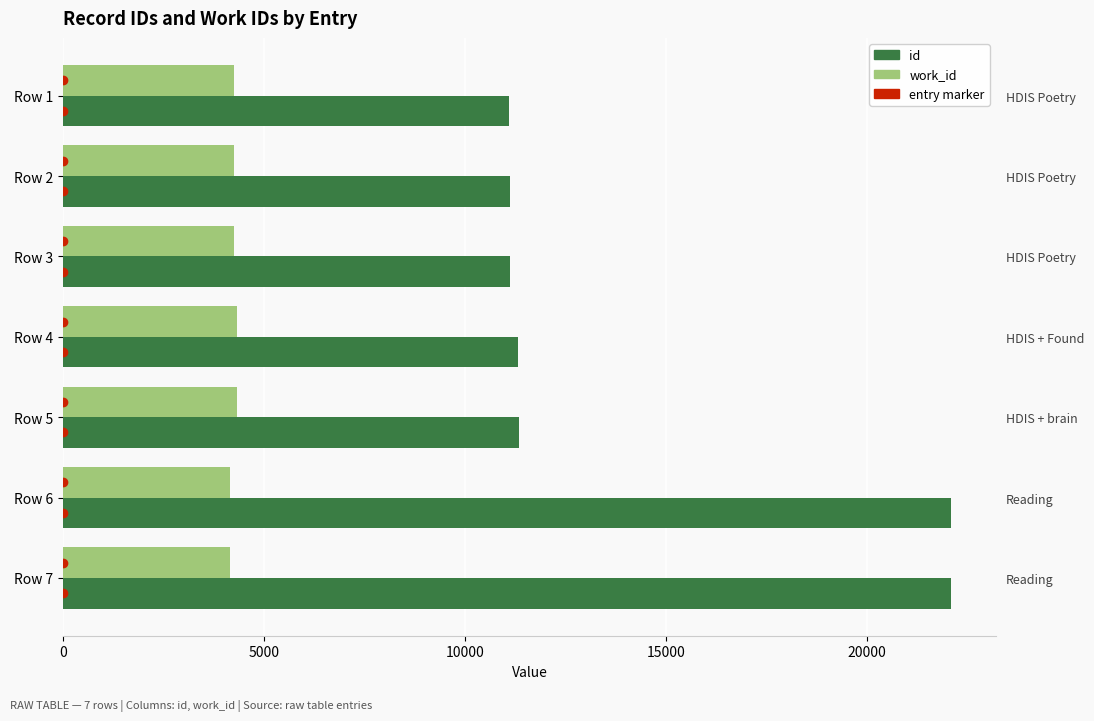

Are the bars horizontal?

Yes